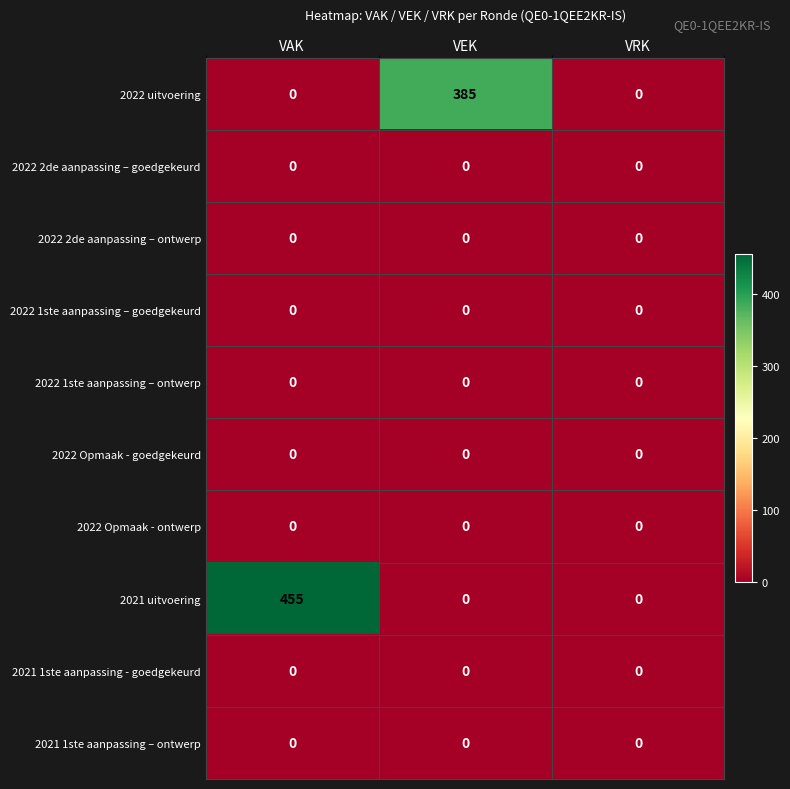

What is the total value across all series at VAK?

455